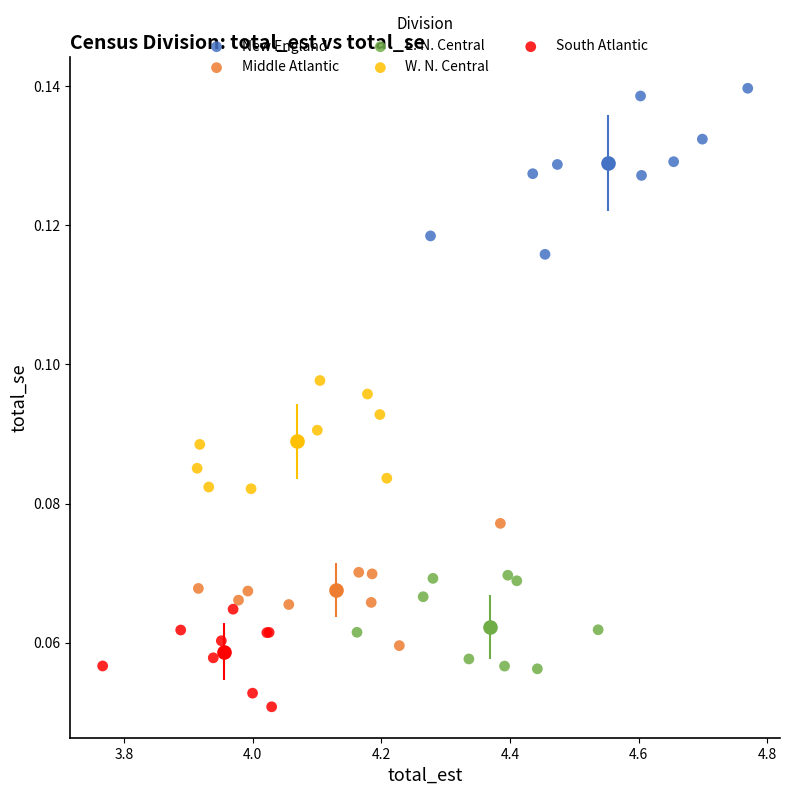

Which series has the largest Y range (max minus min)?

New England